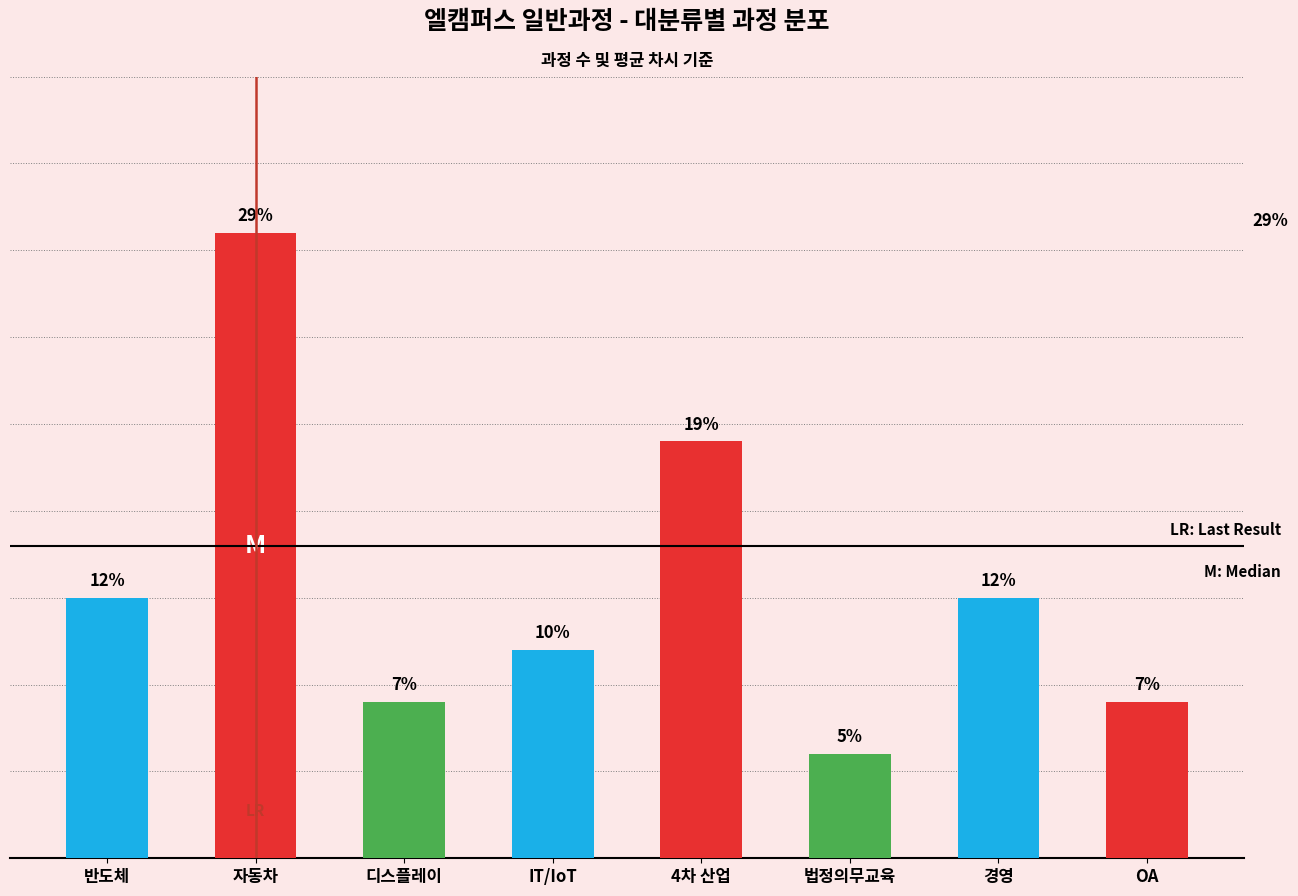

Are the bars horizontal?

No